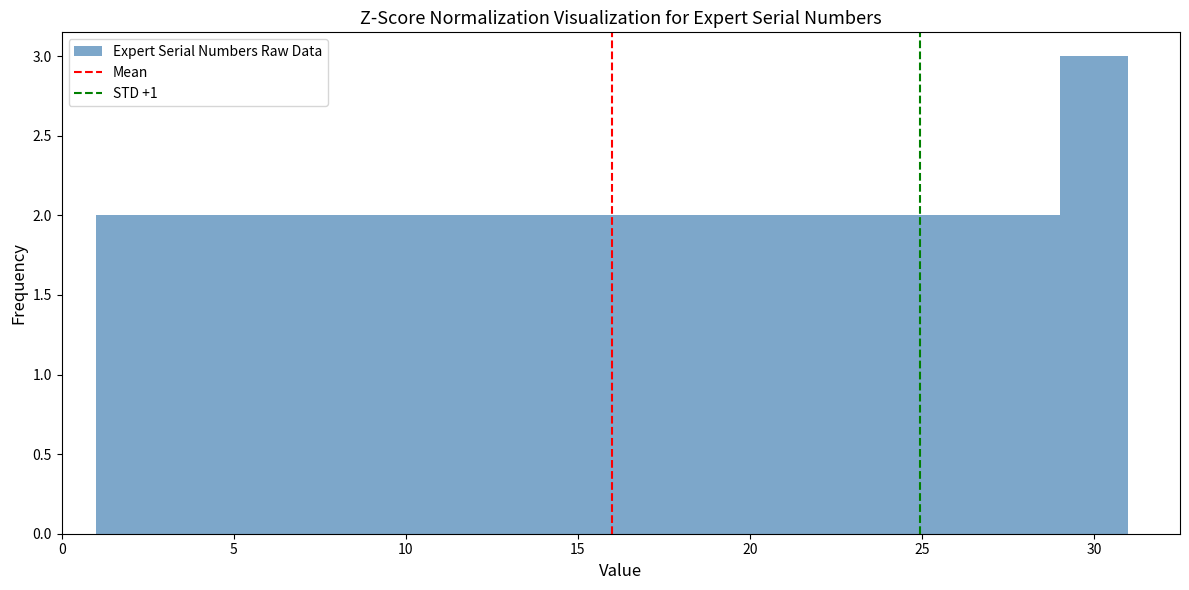

Reading left to right, list every bar in this chart as the range it spans on the x-axis followed by its height. The values are not printed on the chart, so give them approximately, as read against the axis.

1 to 3: 2
3 to 5: 2
5 to 7: 2
7 to 9: 2
9 to 11: 2
11 to 13: 2
13 to 15: 2
15 to 17: 2
17 to 19: 2
19 to 21: 2
21 to 23: 2
23 to 25: 2
25 to 27: 2
27 to 29: 2
29 to 31: 3